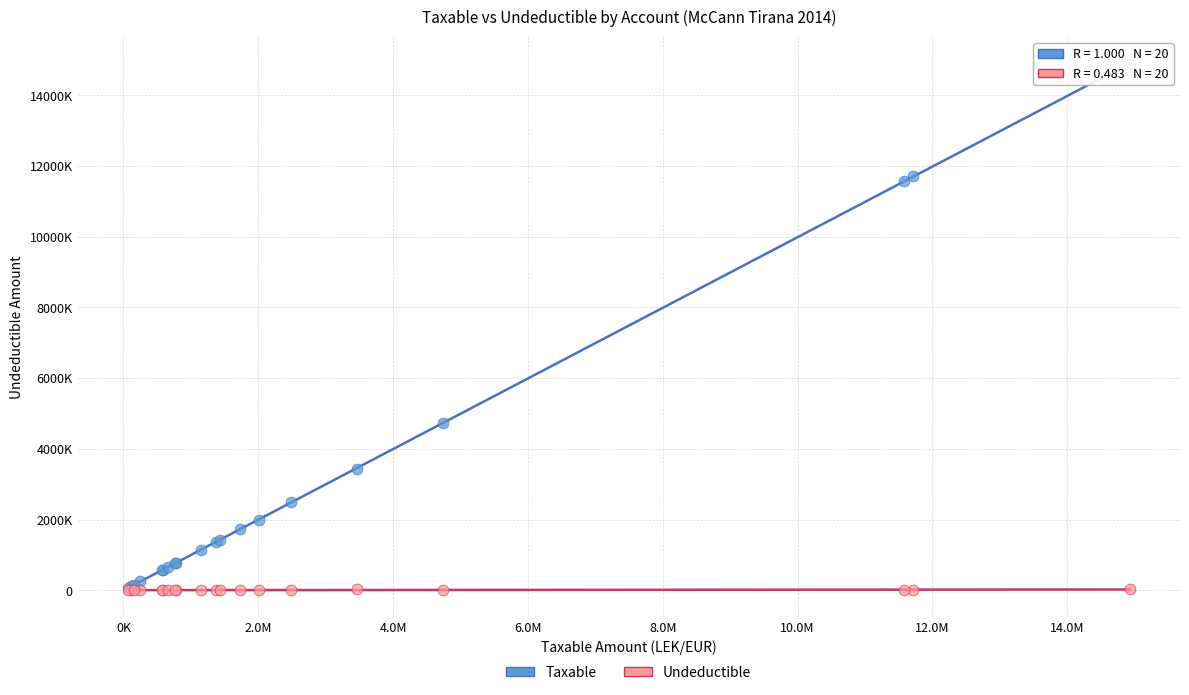

Which series has the largest Y range (max minus min)?

Taxable